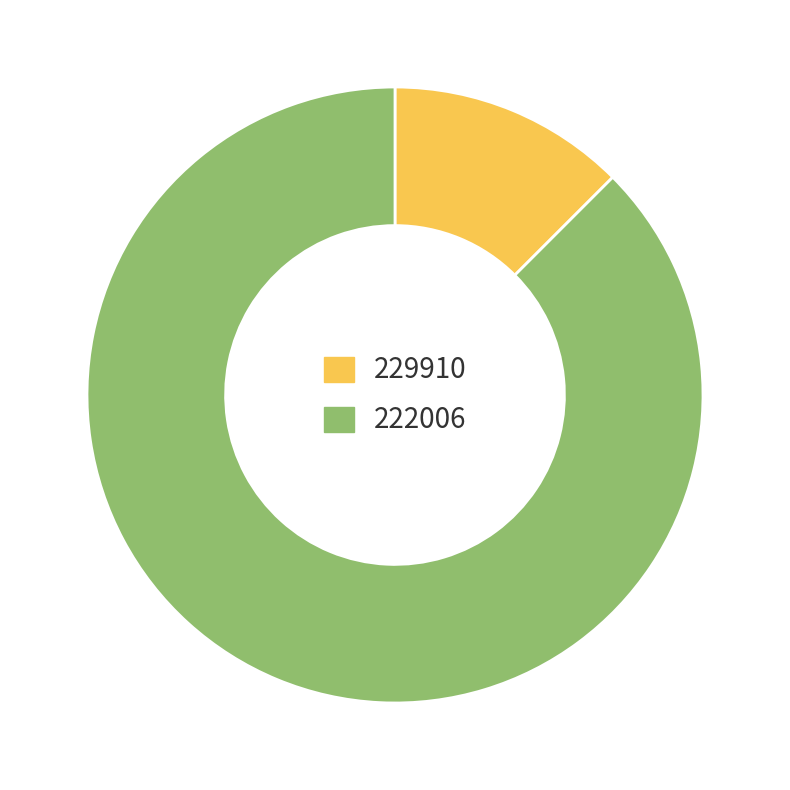

What is the ratio of the value at 222006 to the value at 229910?

7.0